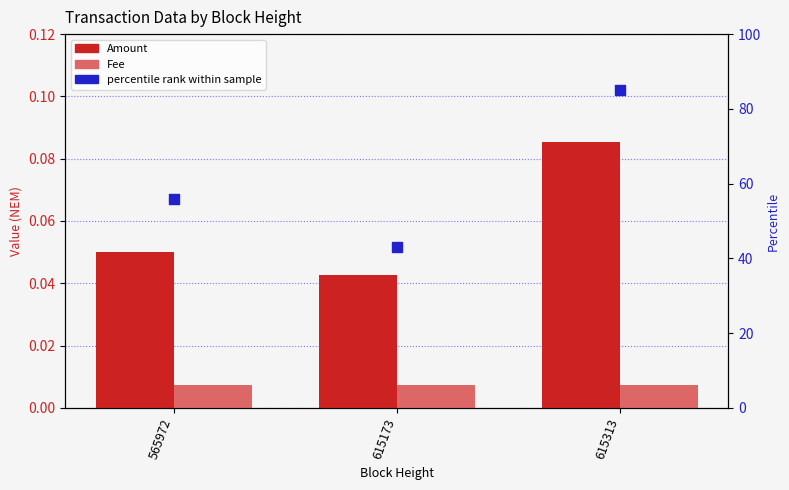

At which category is the sum across all series the highest?

615313